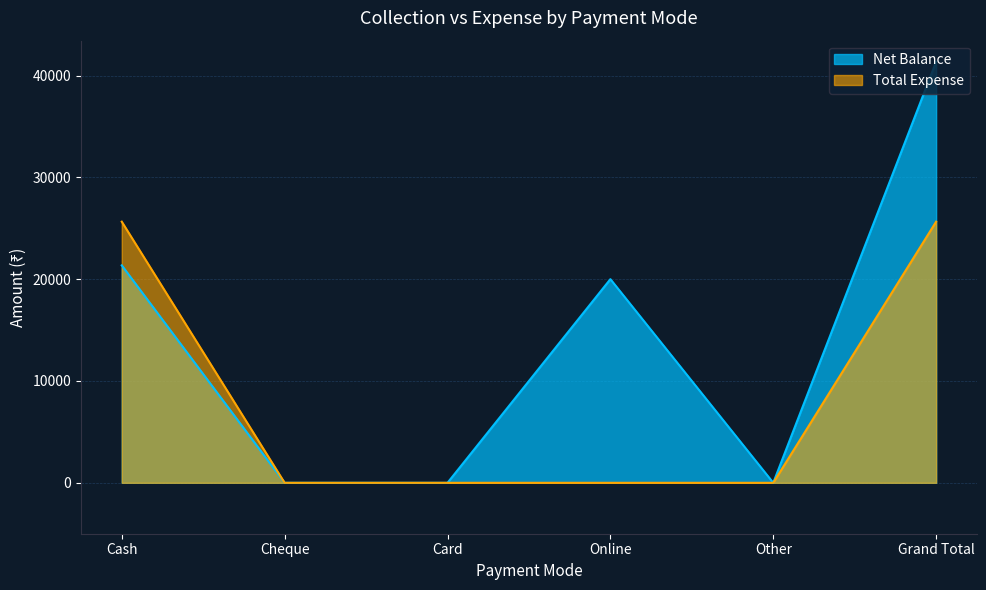

True or false: Total Expense and Net Balance intersect in this chart.

False